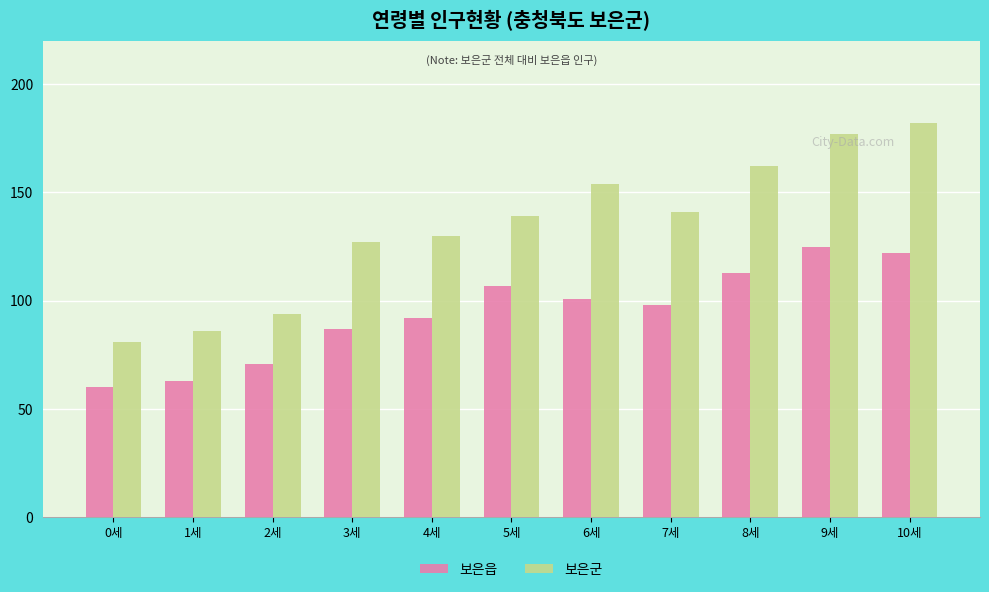

Rank the series by their maximum value, from lowest to highest.

보은읍, 보은군